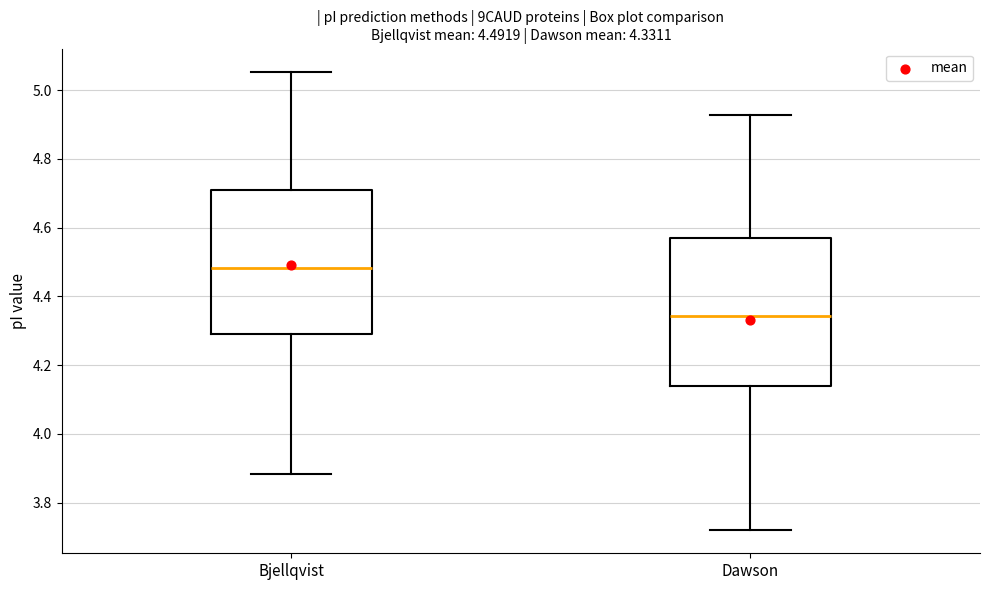

Which box has the lowest median line?

Dawson